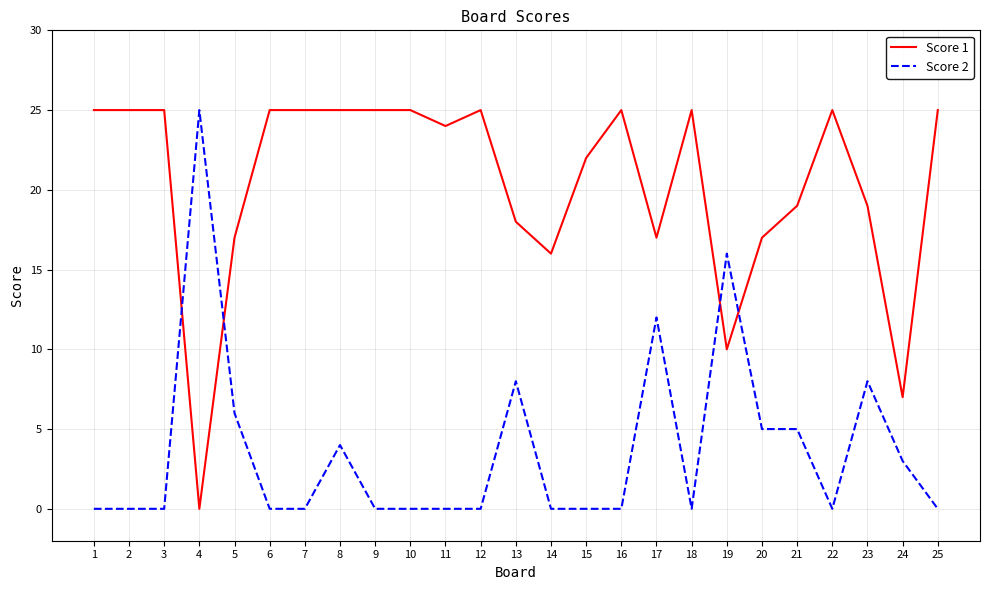

Reading left to right, what are all the values shown in this chart?

Score 1: 25	25	25	0	17	25	25	25	25	25	24	25	18	16	22	25	17	25	10	17	19	25	19	7	25
Score 2: 0	0	0	25	6	0	0	4	0	0	0	0	8	0	0	0	12	0	16	5	5	0	8	3	0